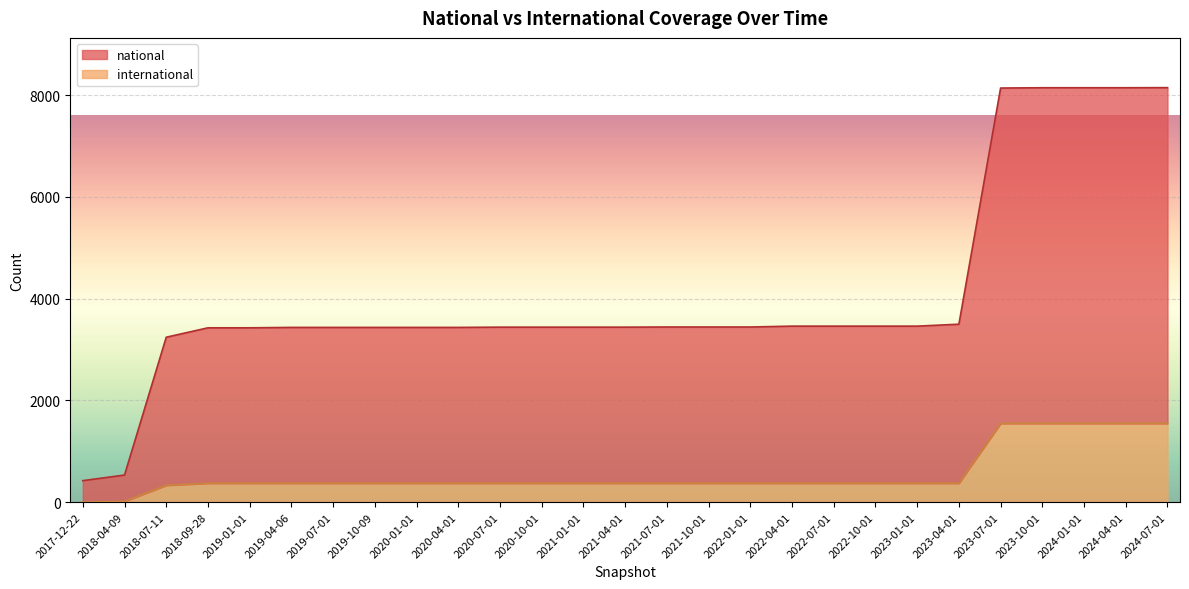

What are all the series names shown in the legend?

national, international